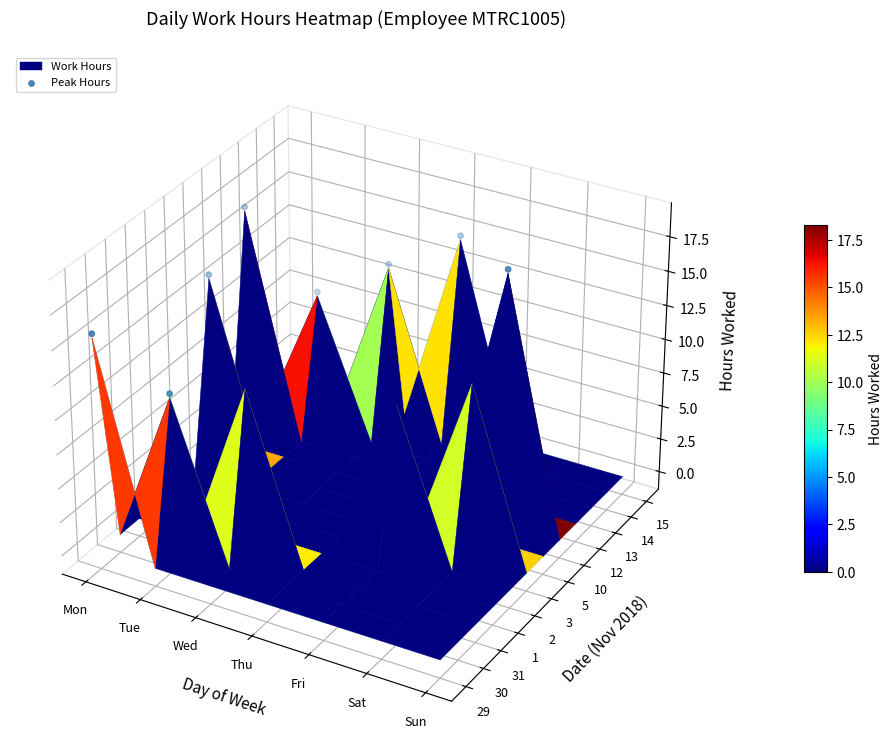

How many data points are above 0?

9